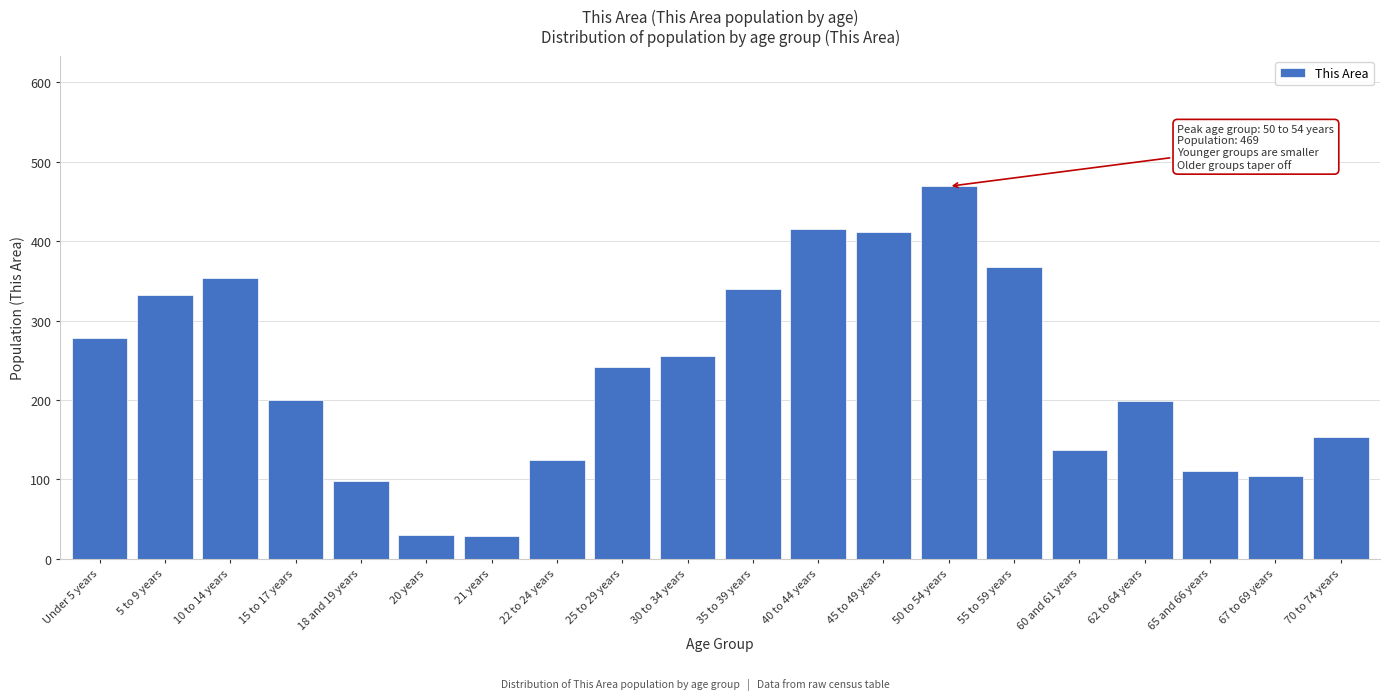

The chart shows a value of 7 at 20 years. True or false?

False